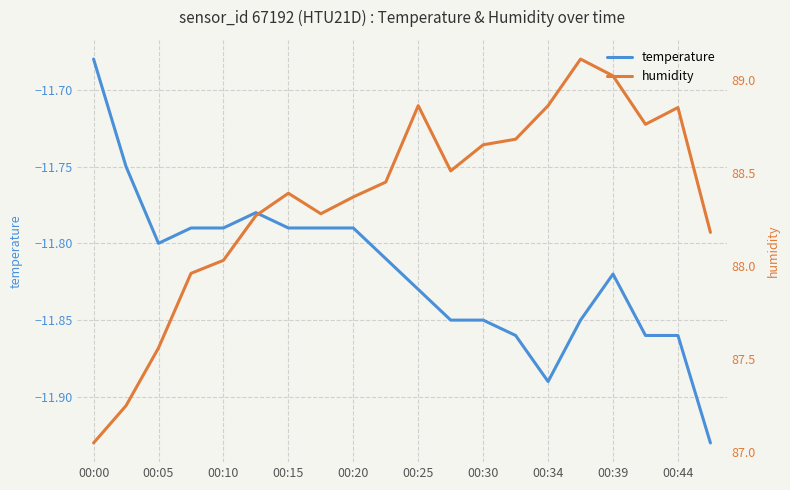

Reading left to right, list all the values displayed in this chart.

temperature: -11.7	-11.8	-11.8	-11.8	-11.8	-11.8	-11.8	-11.8	-11.8	-11.8	-11.8	-11.8	-11.8	-11.9	-11.9	-11.8	-11.8	-11.9	-11.9	-11.9
humidity: 87.0	87.2	87.6	88.0	88.0	88.3	88.4	88.3	88.4	88.5	88.9	88.5	88.7	88.7	88.9	89.1	89.0	88.8	88.8	88.2